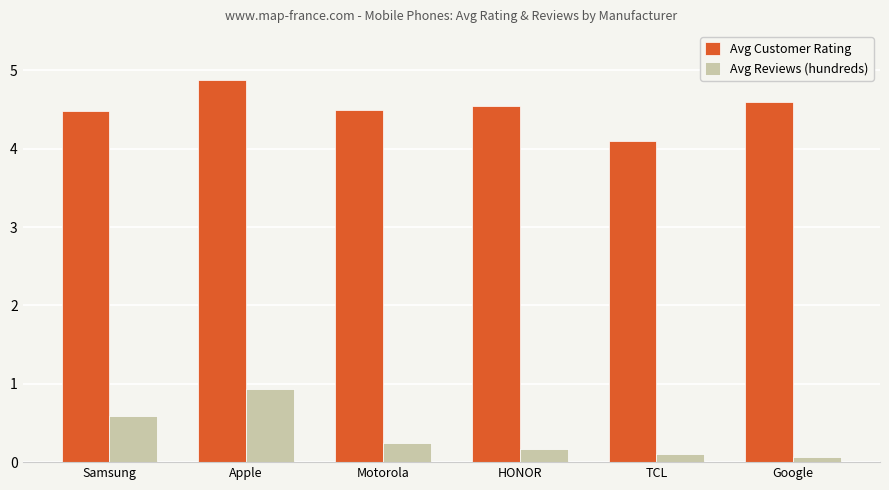

What is the label of the 2nd bar from the right?

TCL